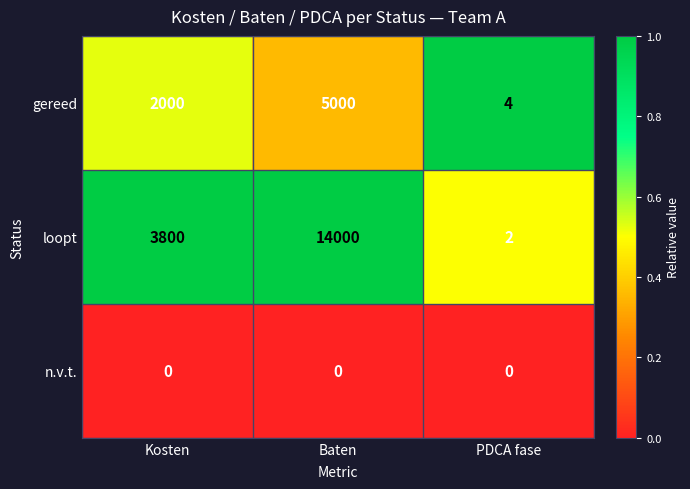

Reading right to left, list all the values displayed in this chart.

gereed: 4	5000	2000
loopt: 2	14000	3800
n.v.t.: 0	0	0